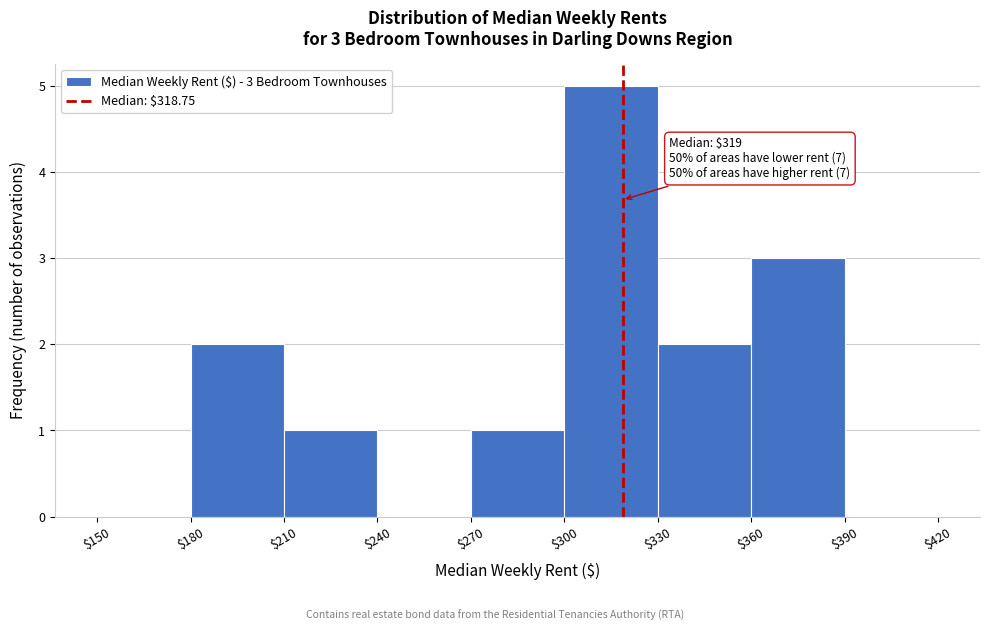

Which range on the x-axis has the tallest bar?

$300 to $330